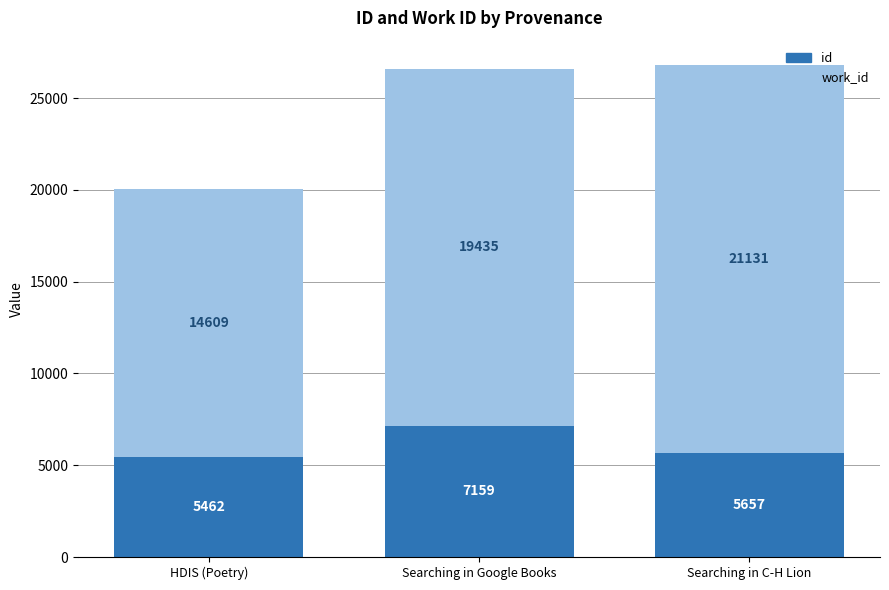

How many bars are there in total?

3